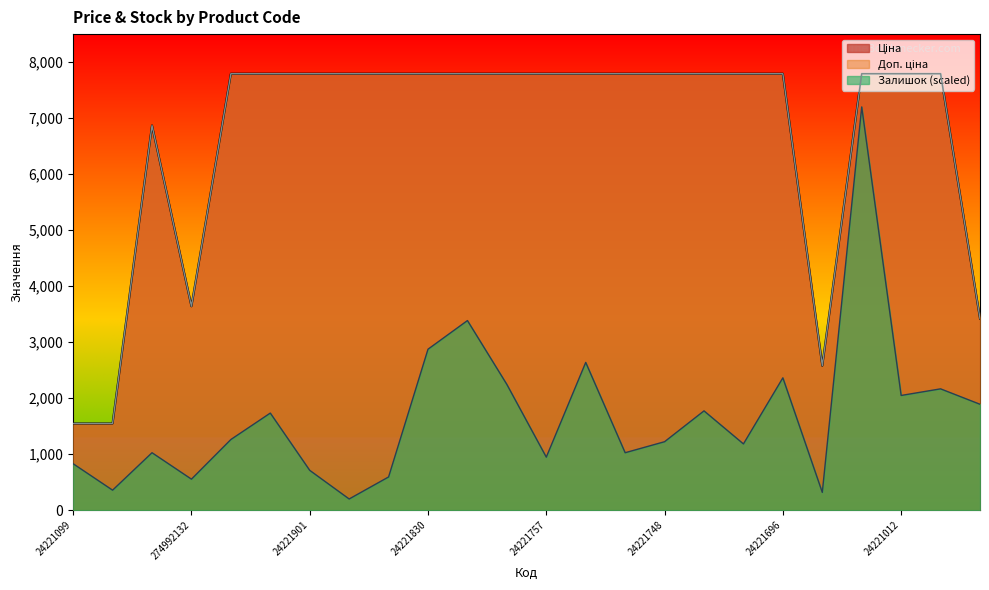

Does the chart display data point markers on the line(s)?

No